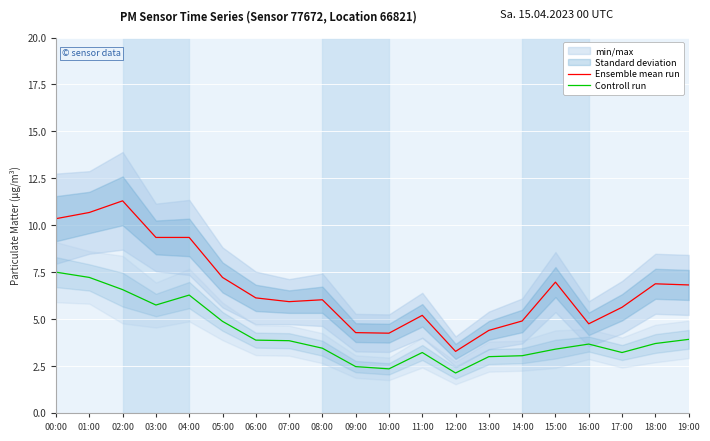

What is the difference between the Ensemble mean run values at 01:00 and 13:00?

6.3